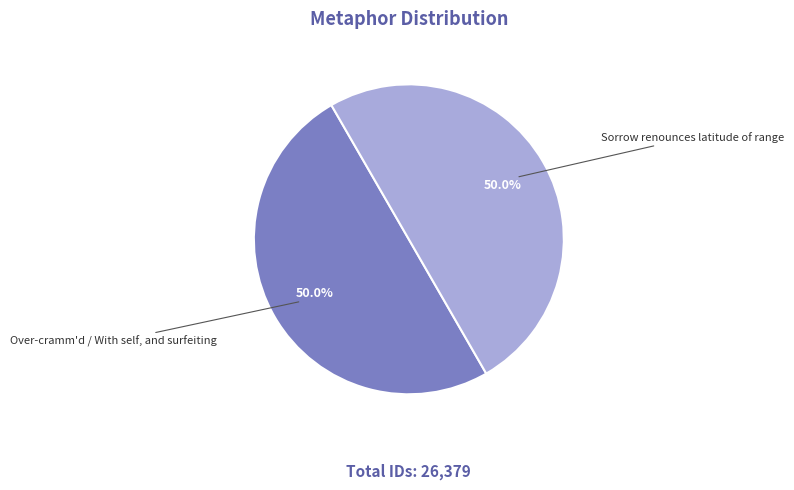

What portion of the pie excludes Sorrow renounces latitude of range?

50.0%